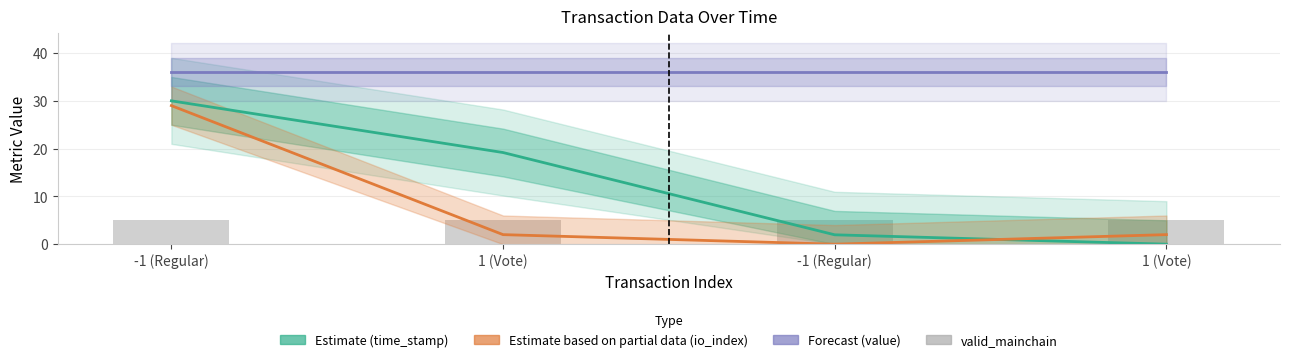

What is the difference between the highest and lowest values at 1 (Vote)?

34.0